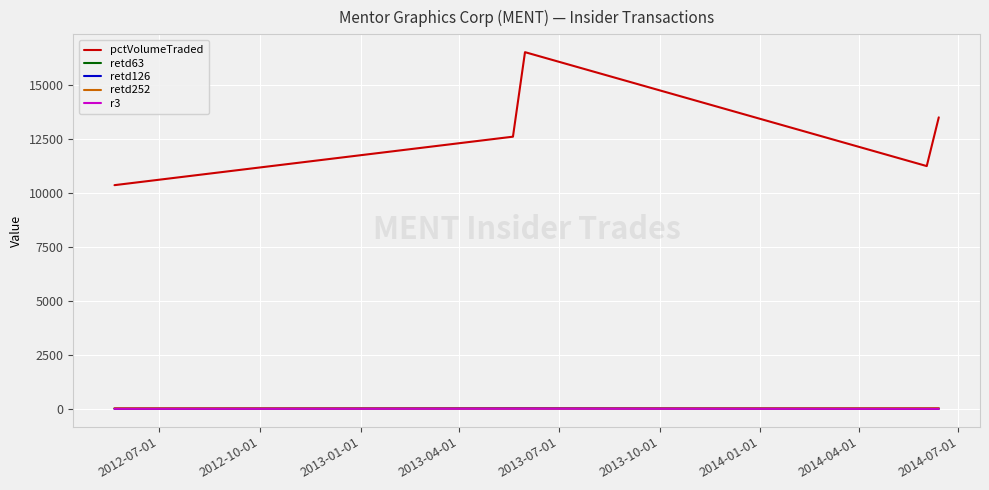

What are all the series names shown in the legend?

pctVolumeTraded, retd63, retd126, retd252, r3